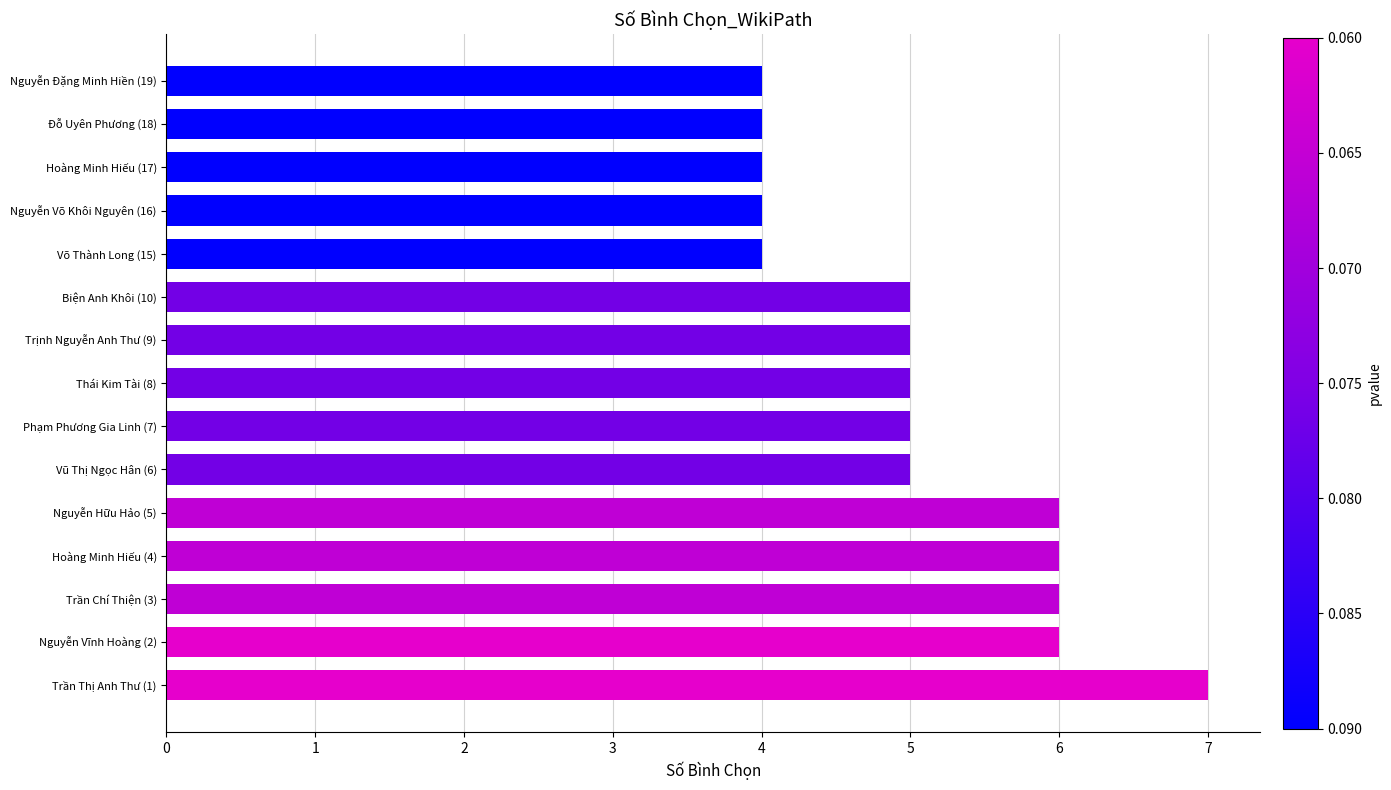

What is the difference between the maximum and minimum values?

3